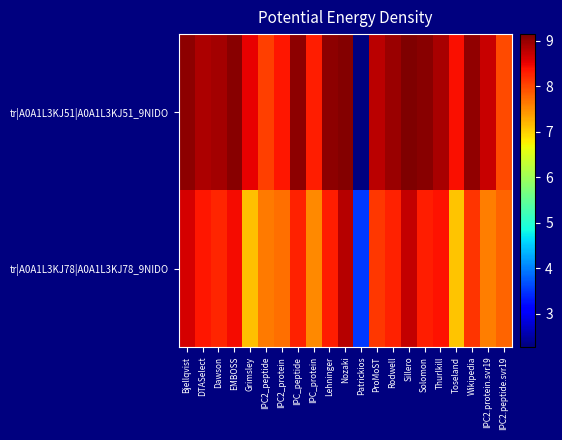

Between Solomon and Rodwell, which is larger?

Solomon